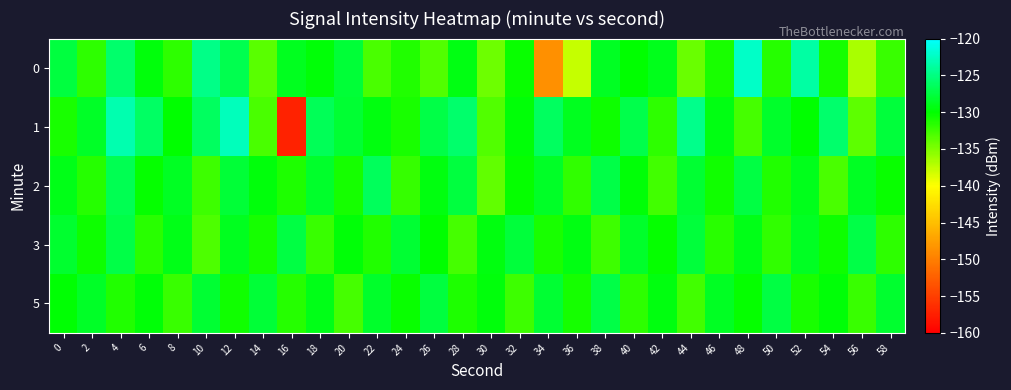

How many categories are shown in the chart?

30